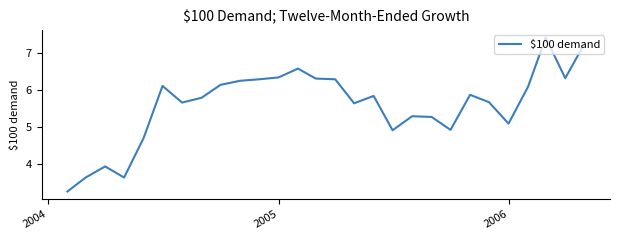

What is the greatest value displayed?

7.4